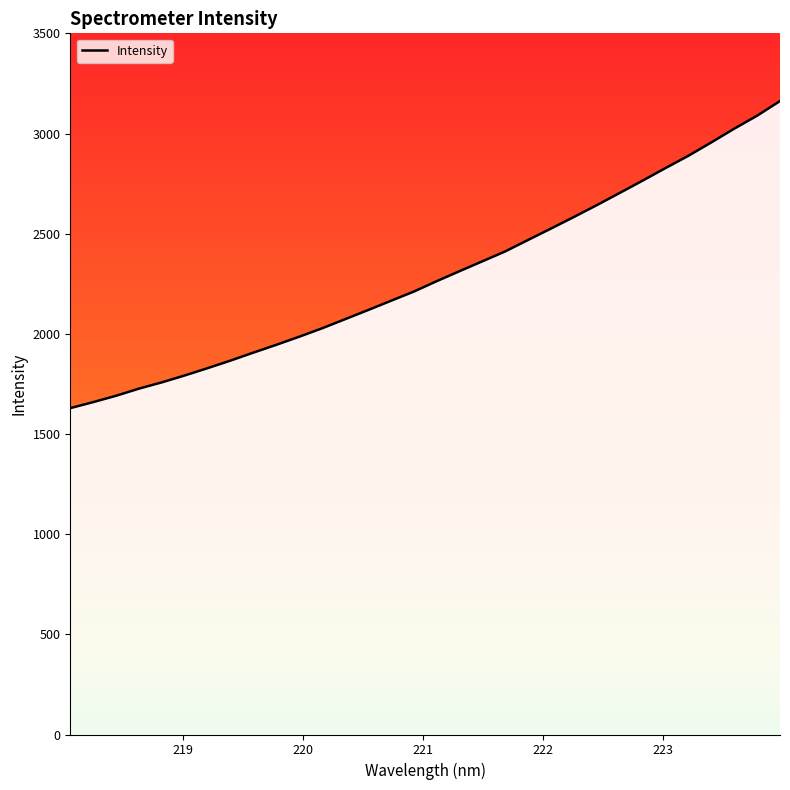

What is the difference between the maximum and minimum values?

1532.9